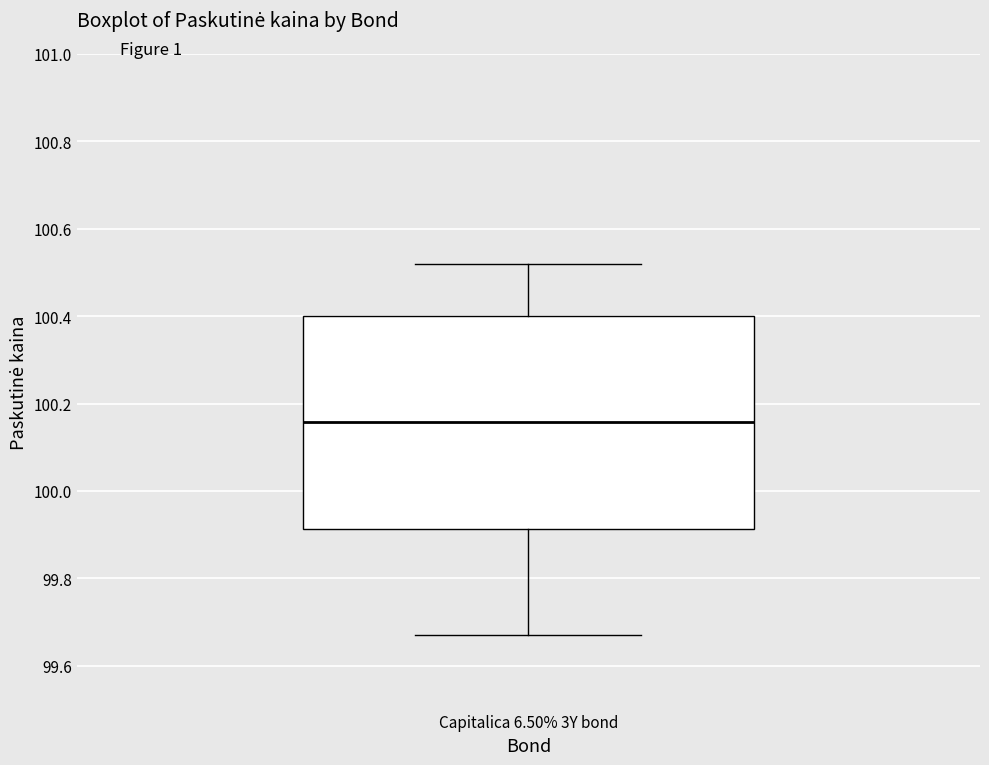

Transcribe this box plot: give where the median line is, the range the box spans, and where the two whiskers end, as read against the y-axis. The values are not printed on the chart, so give them approximately, as read against the axis.

median 100.16, box 99.92 to 100.40, whiskers 99.68 to 100.52